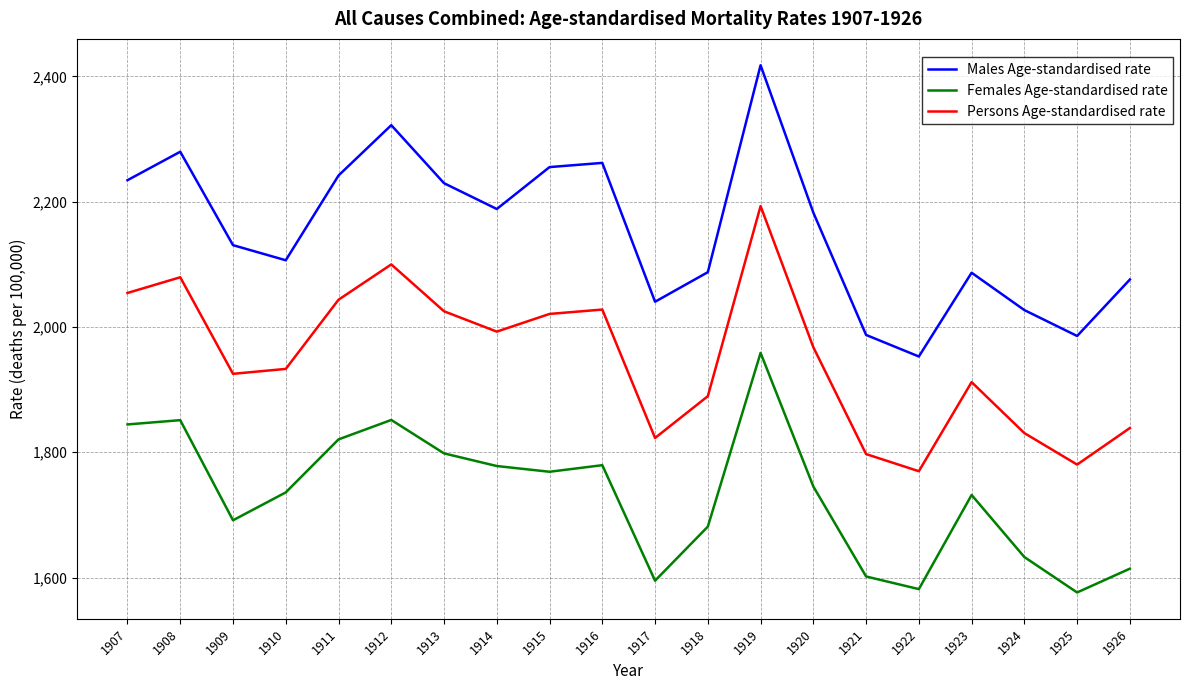

Rank the series by their maximum value, from highest to lowest.

Males Age-standardised rate, Persons Age-standardised rate, Females Age-standardised rate